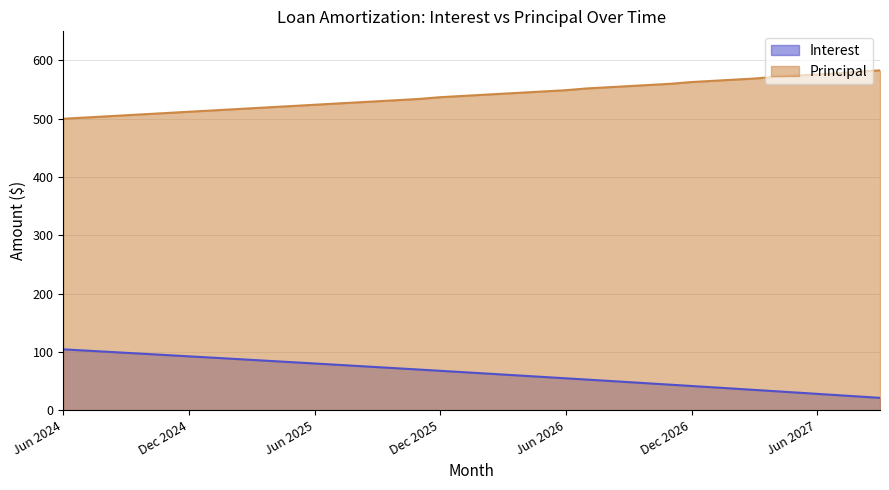

Is it true that Interest equals 133.8 at Nov 2024?

False